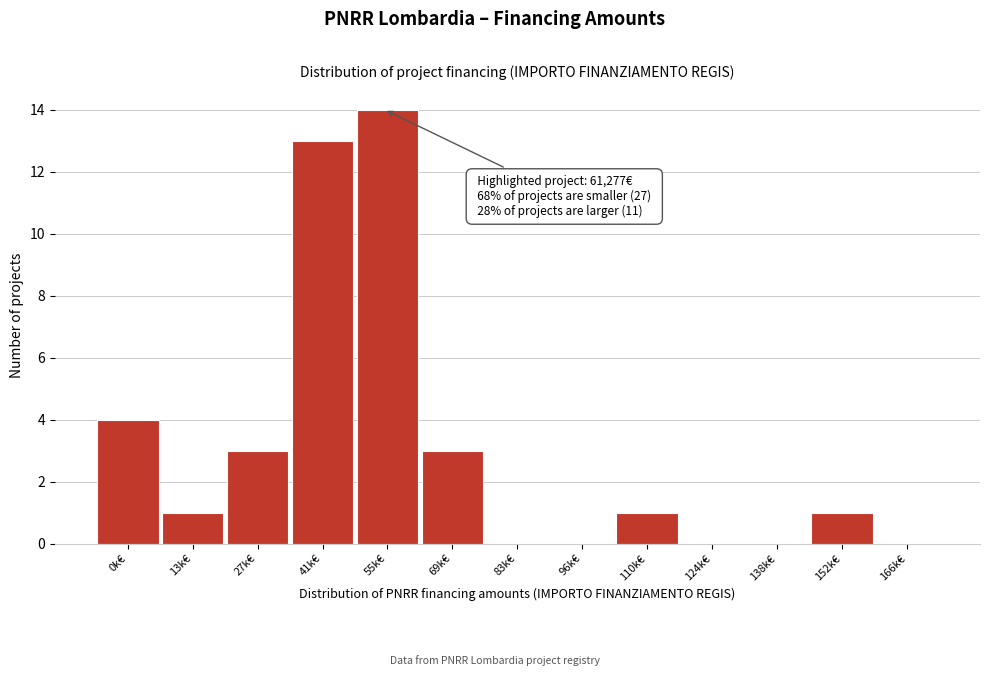

Reading left to right, list all the values displayed in this chart.

0k€=4	13k€=1	27k€=3	41k€=13	55k€=14	69k€=3	83k€=0	96k€=0	110k€=1	124k€=0	138k€=0	152k€=1	166k€=0